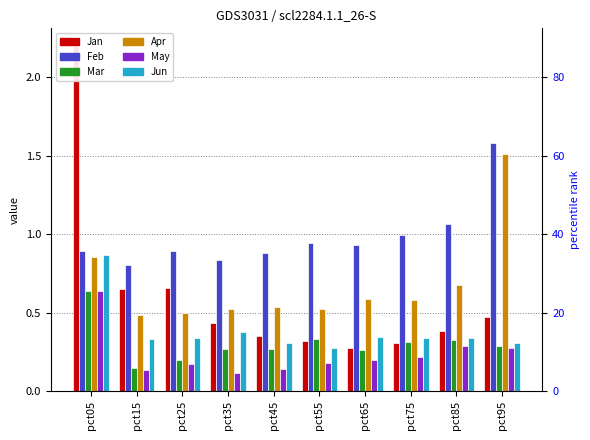

What is the lowest value of the Apr series?

0.5